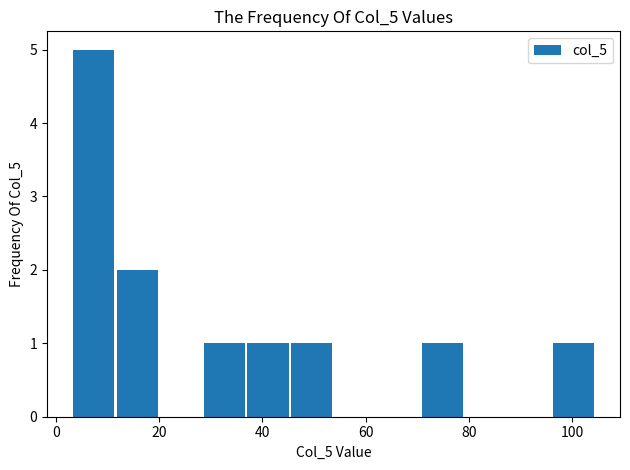

How tall is the bar that spans 12 to 20 on the x-axis? Neither the bar edges nor the heights are printed on the chart, so give them approximately, as read against the axes.

2